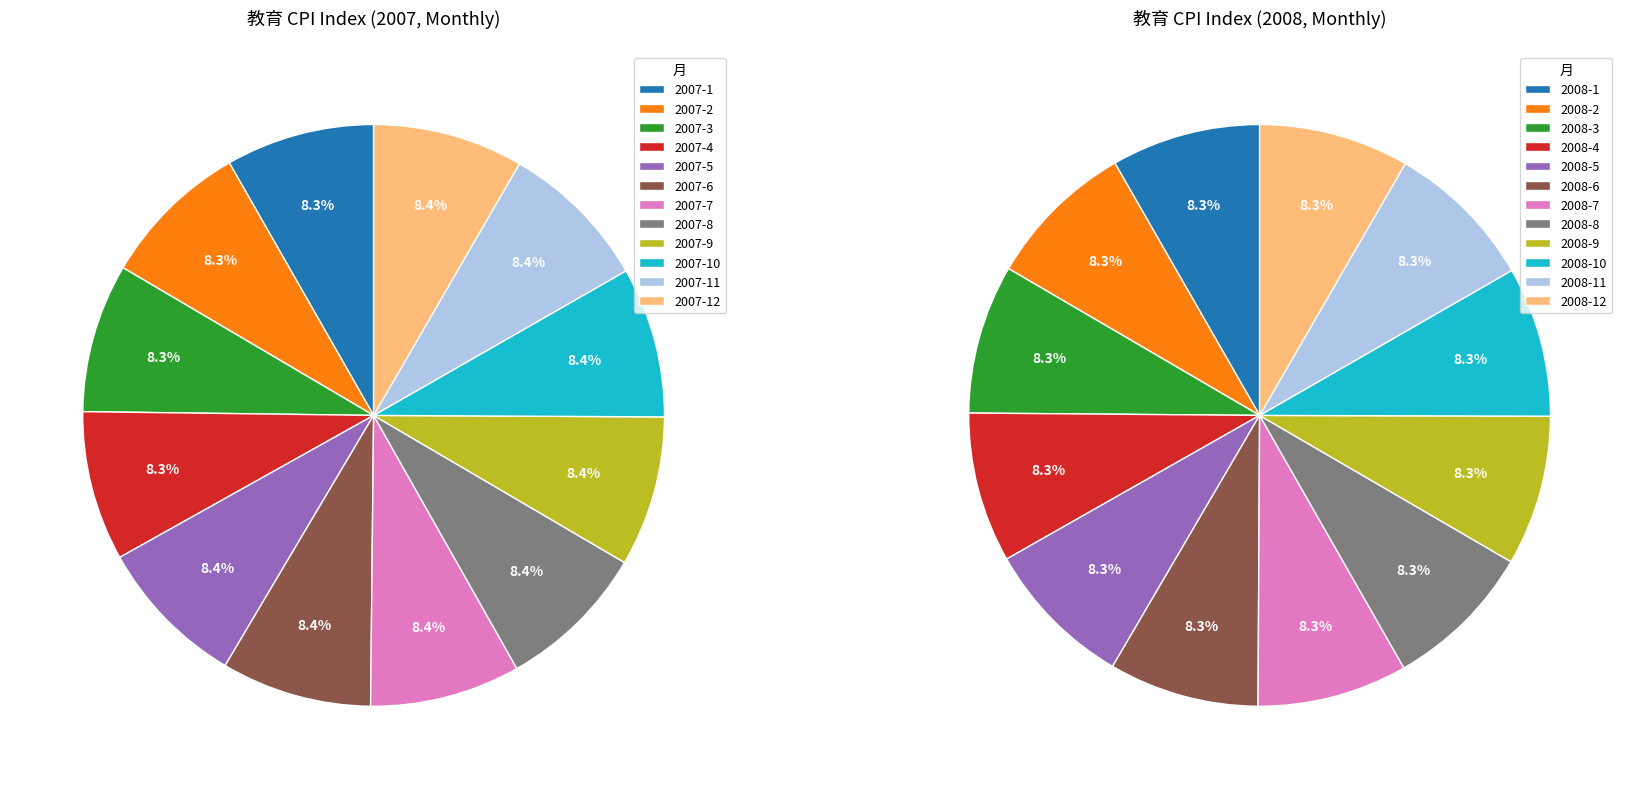

Which category has the biggest portion of the pie?

2007-5